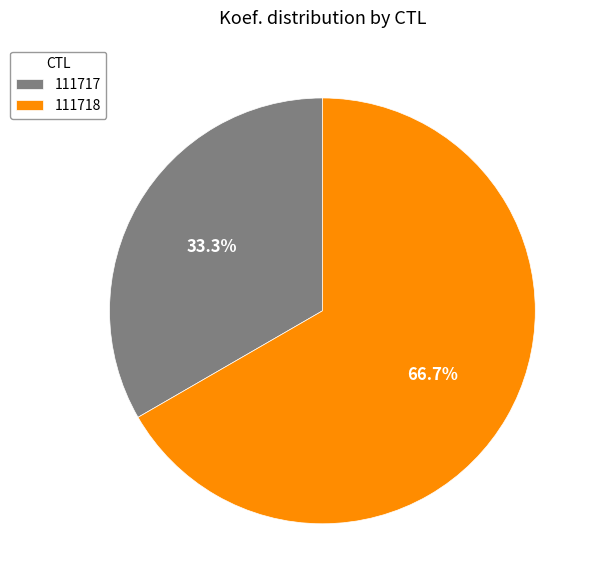

What is the total percentage of 111718 and 111717?

100.0%